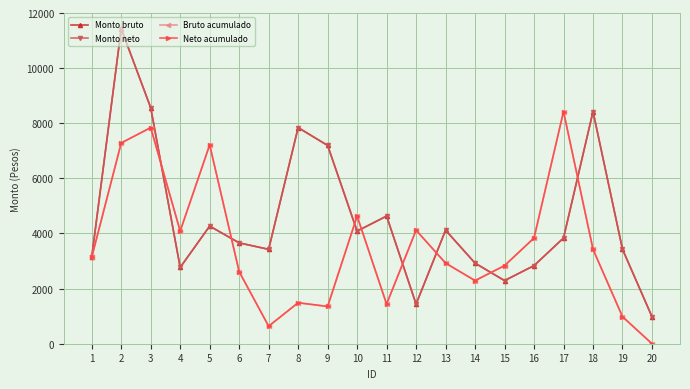

Is this an area chart (filled region under the line)?

No